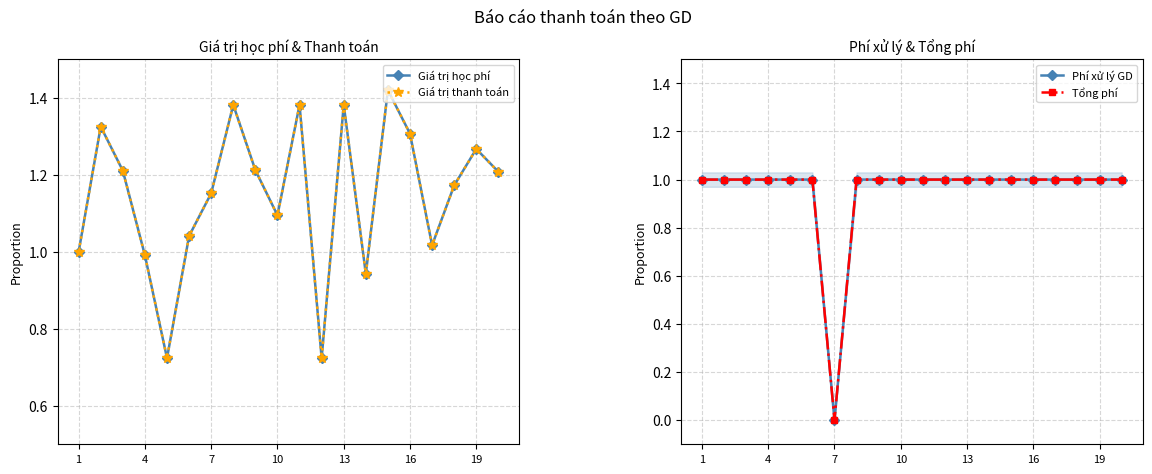

Between 8 and 14, which series saw the biggest shift?

Giá trị học phí